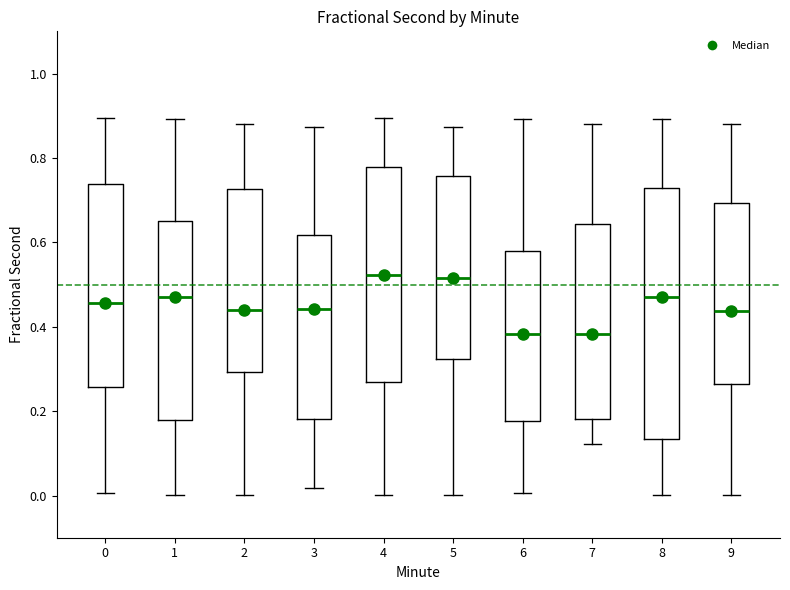

Where is the lower edge of the box at x = 2 on the y-axis? The values are not printed on the chart, so give them approximately, as read against the axis.

0.30